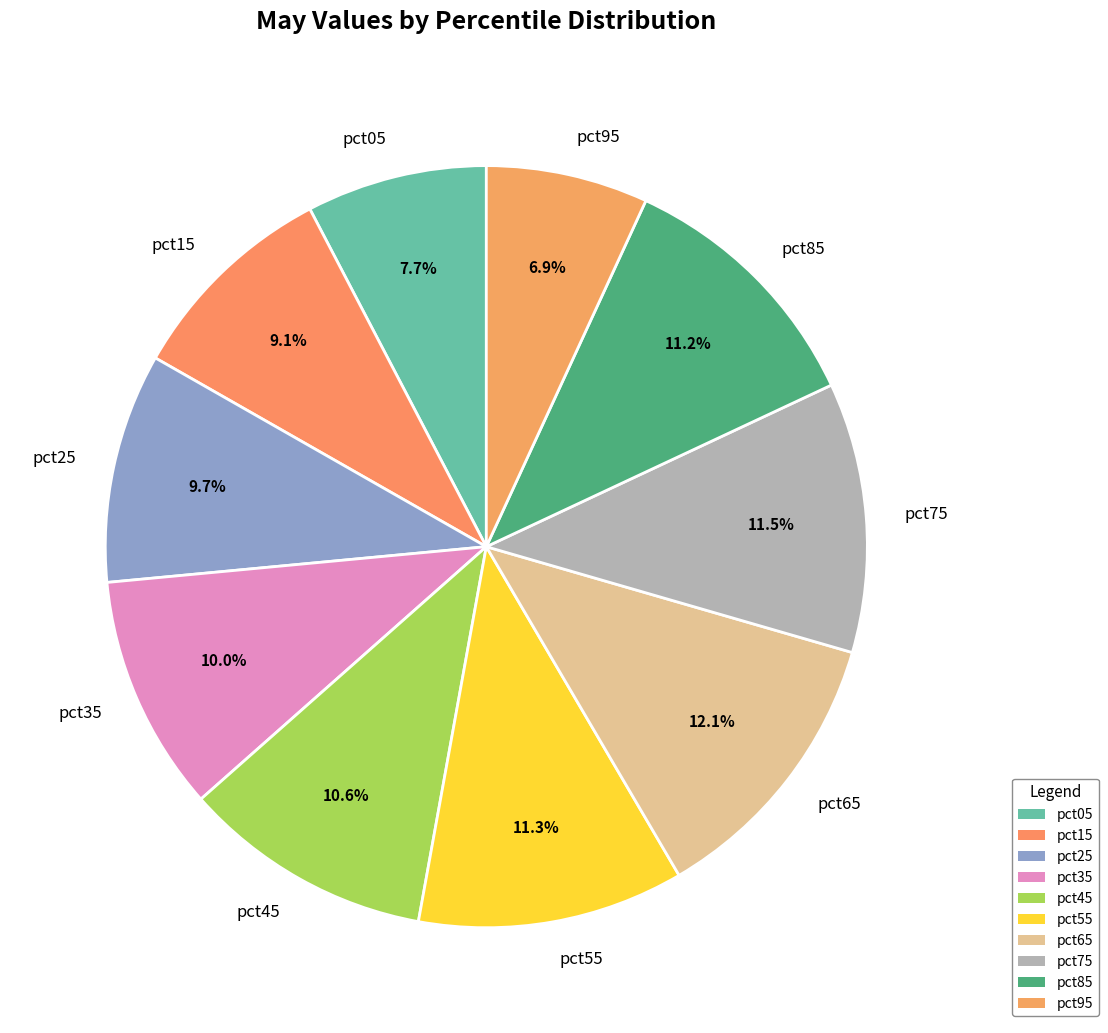

How many slices are in this pie chart?

10